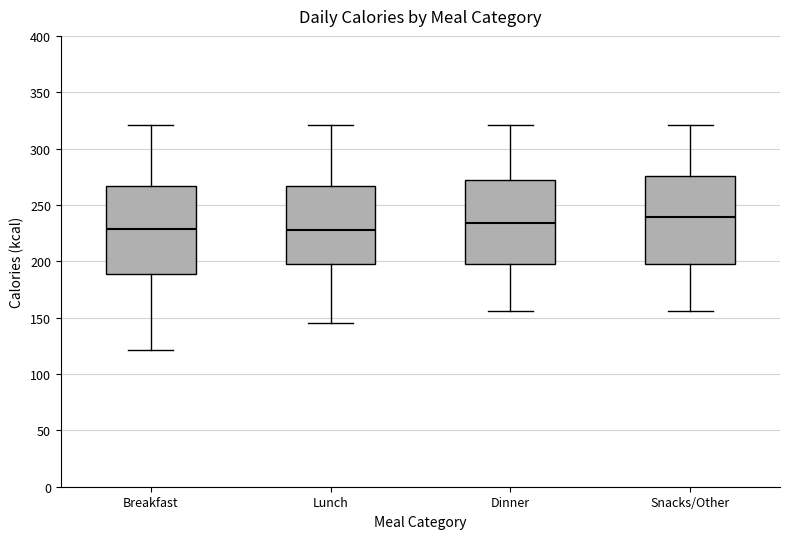

Reading left to right, read every box against the y-axis: the position of its median line, the range the box covers, and the ends of its whiskers. The values are not printed on the chart, so give them approximately, as read against the axis.

Breakfast: median 230, box 190 to 265, whiskers 120 to 320
Lunch: median 230, box 200 to 265, whiskers 145 to 320
Dinner: median 235, box 200 to 270, whiskers 155 to 320
Snacks/Other: median 240, box 200 to 275, whiskers 155 to 320